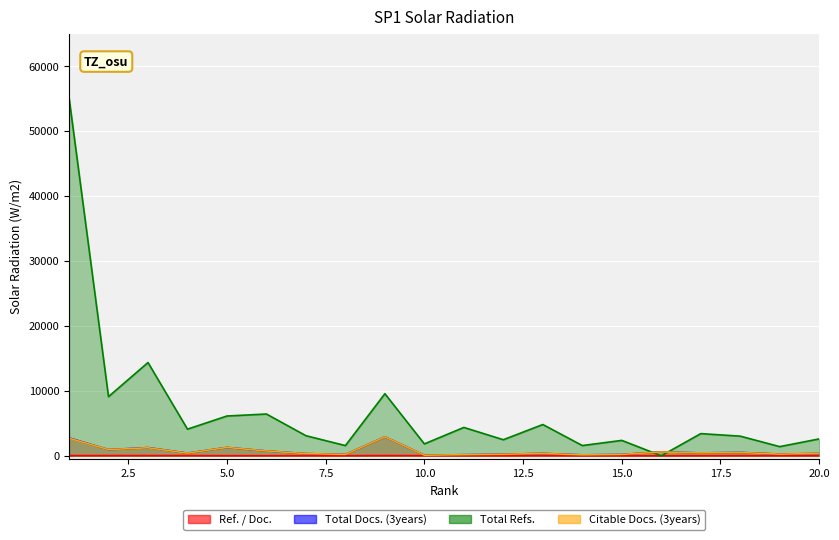

True or false: Ref. / Doc. and Citable Docs. (3years) intersect in this chart.

False